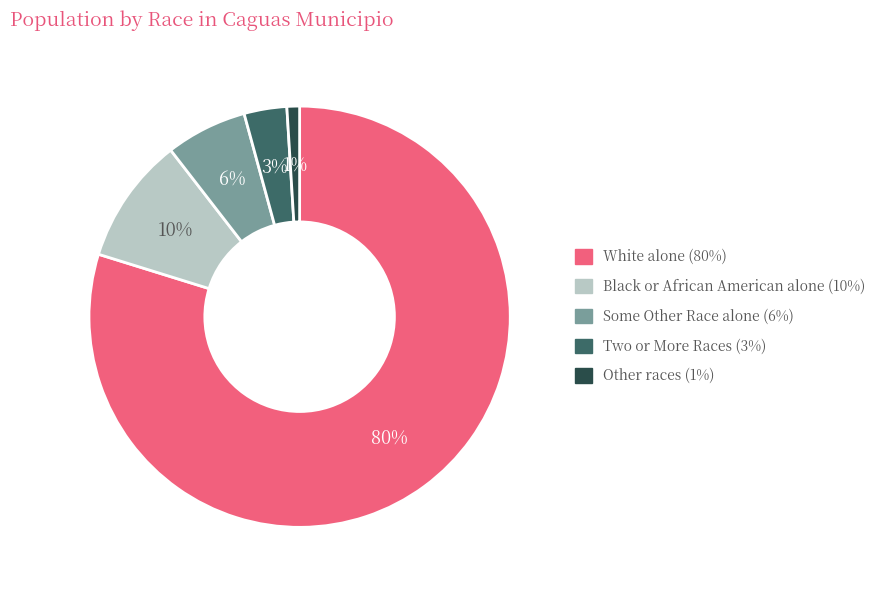

Which slice is the smallest?

Other races